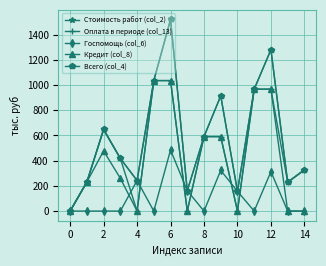

What is the value of the Всего (col_4) point at the 9th from the left?

590.4